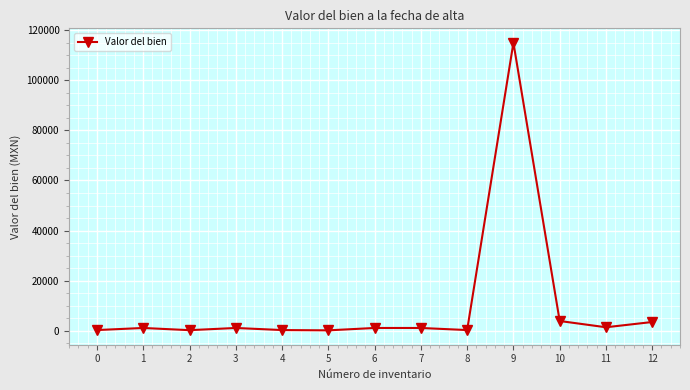

Is it true that the value at 10 is 3900.0?

True